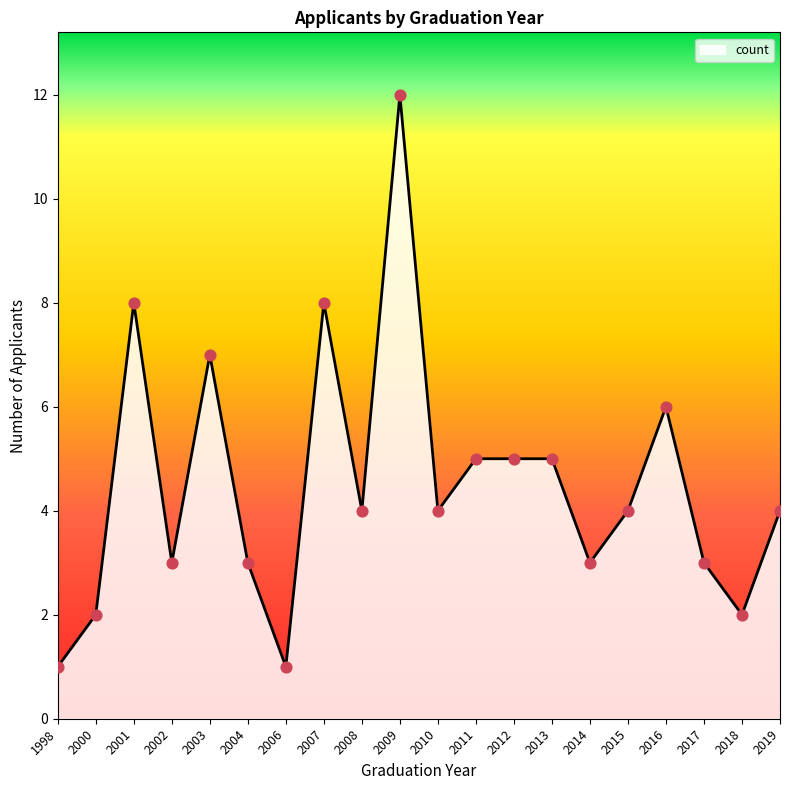

Approximately how many times larger is the value at 2003 compared to 2000?

3.5